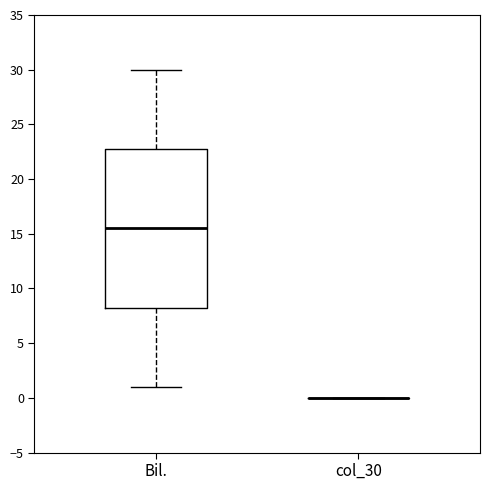

Comparing the boxes themselves (not the whiskers), which one is the tallest?

Bil.